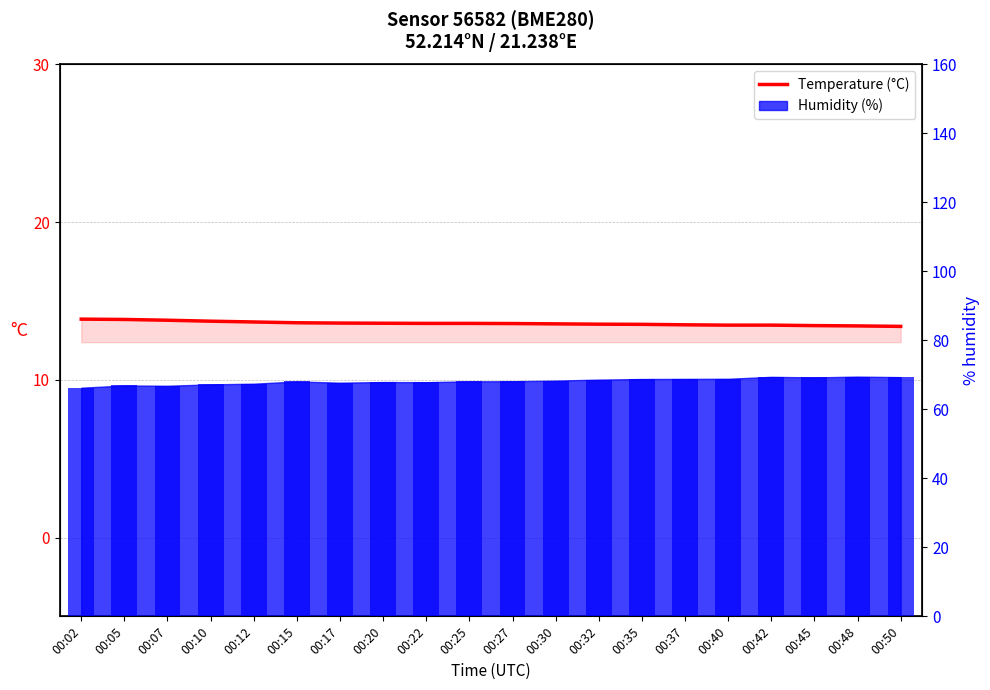

List the labels in order of value, smallest first.

00:50, 00:48, 00:45, 00:40, 00:42, 00:37, 00:35, 00:32, 00:30, 00:27, 00:22, 00:25, 00:20, 00:17, 00:15, 00:12, 00:10, 00:07, 00:05, 00:02